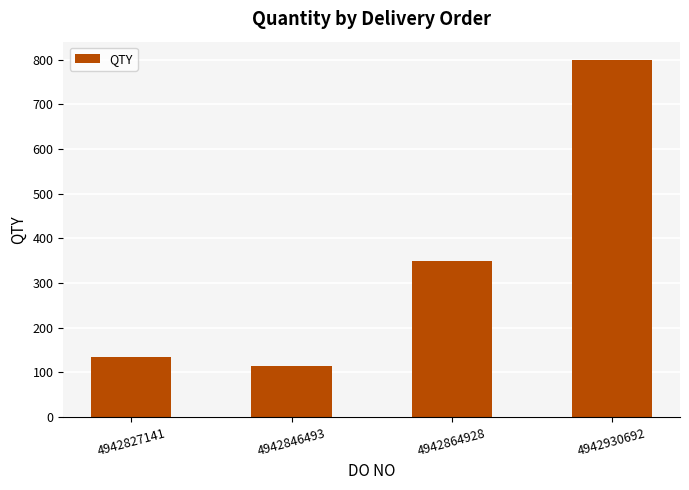

Does the chart contain any negative values?

No